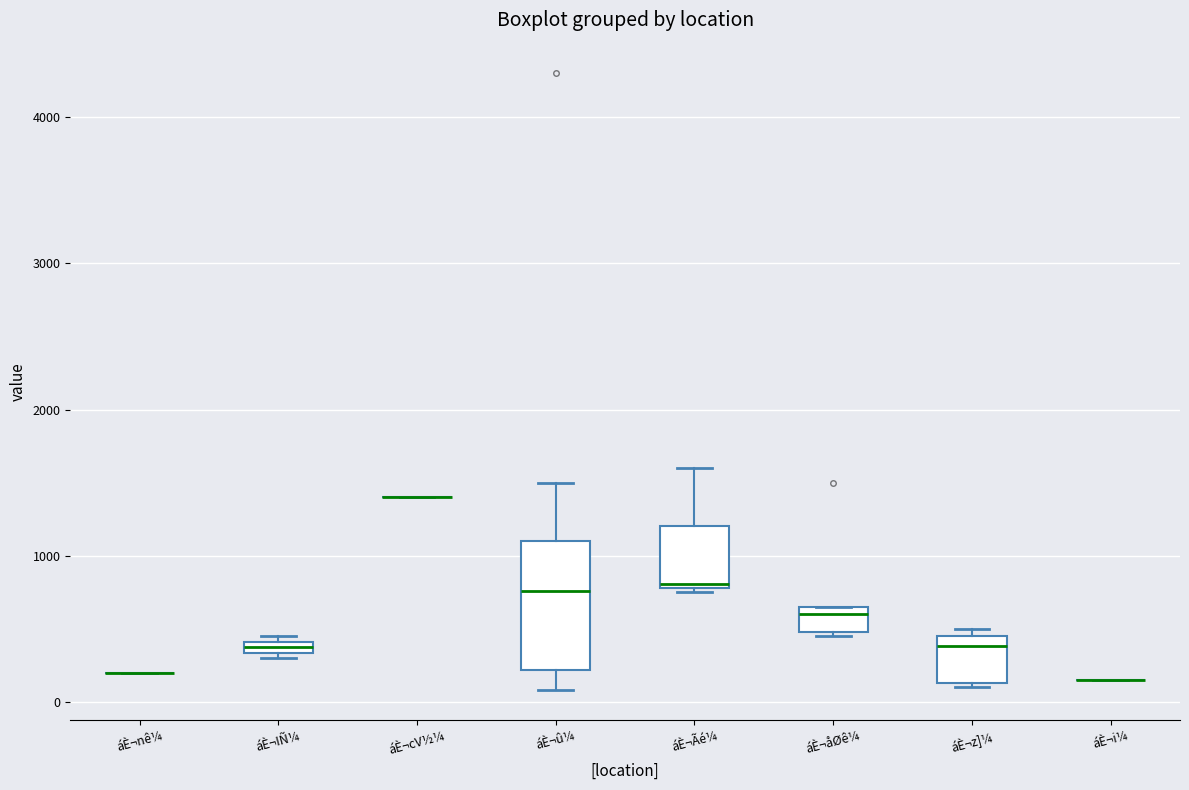

Comparing the boxes themselves (not the whiskers), which one is the tallest?

áÈ¬û¼